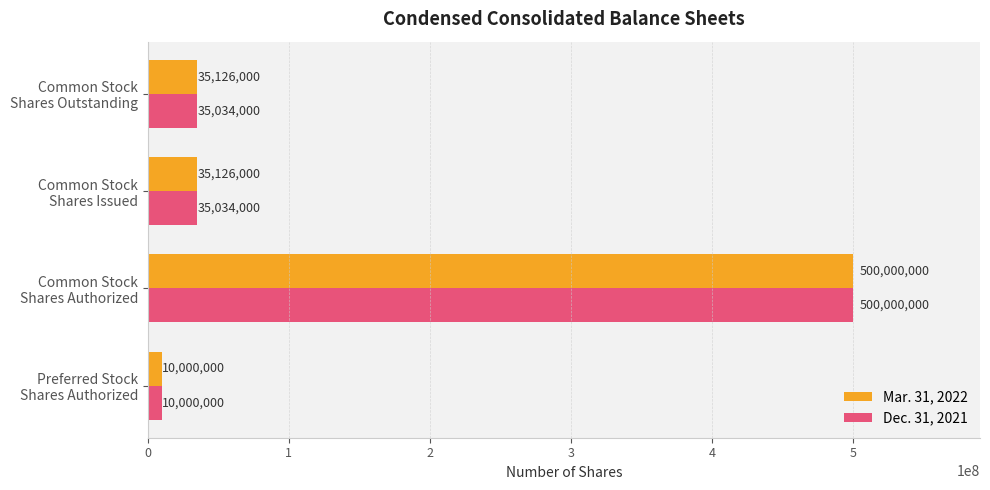

At which label does Mar. 31, 2022 reach its peak?

Common Stock
Shares Authorized